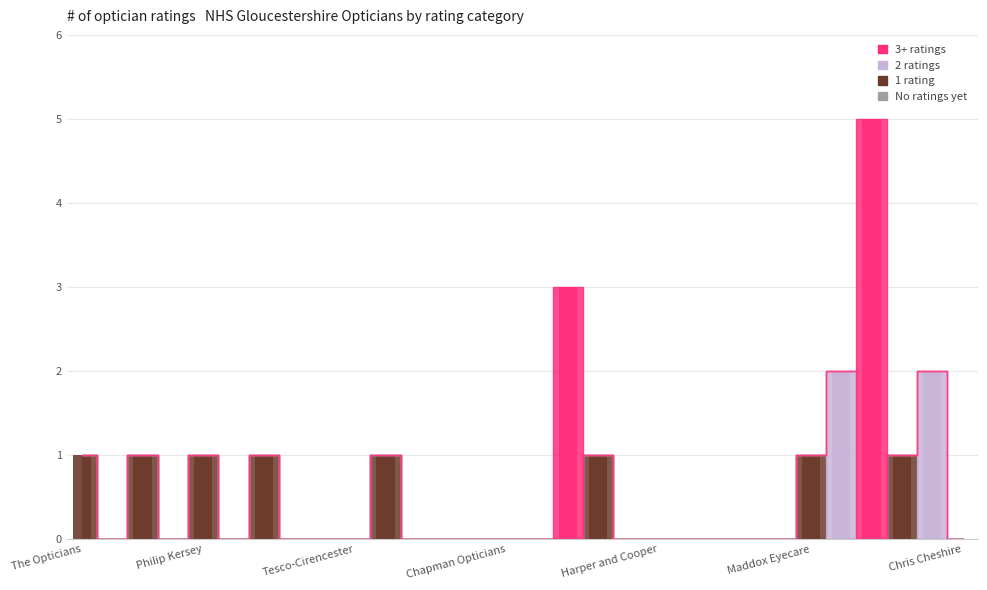

Which series has the largest total across all categories?

1 rating